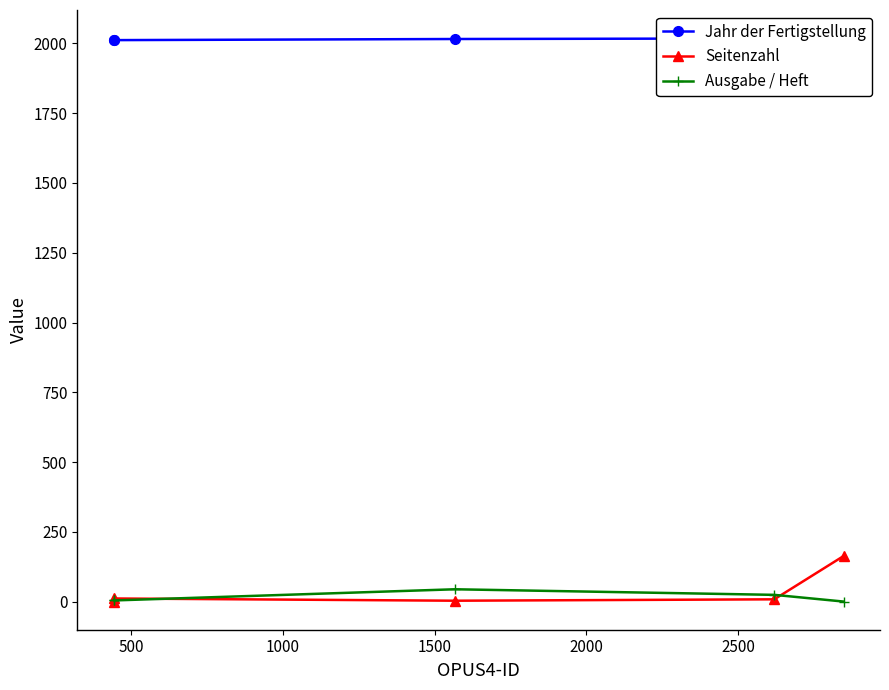

True or false: Ausgabe / Heft and Seitenzahl intersect in this chart.

True